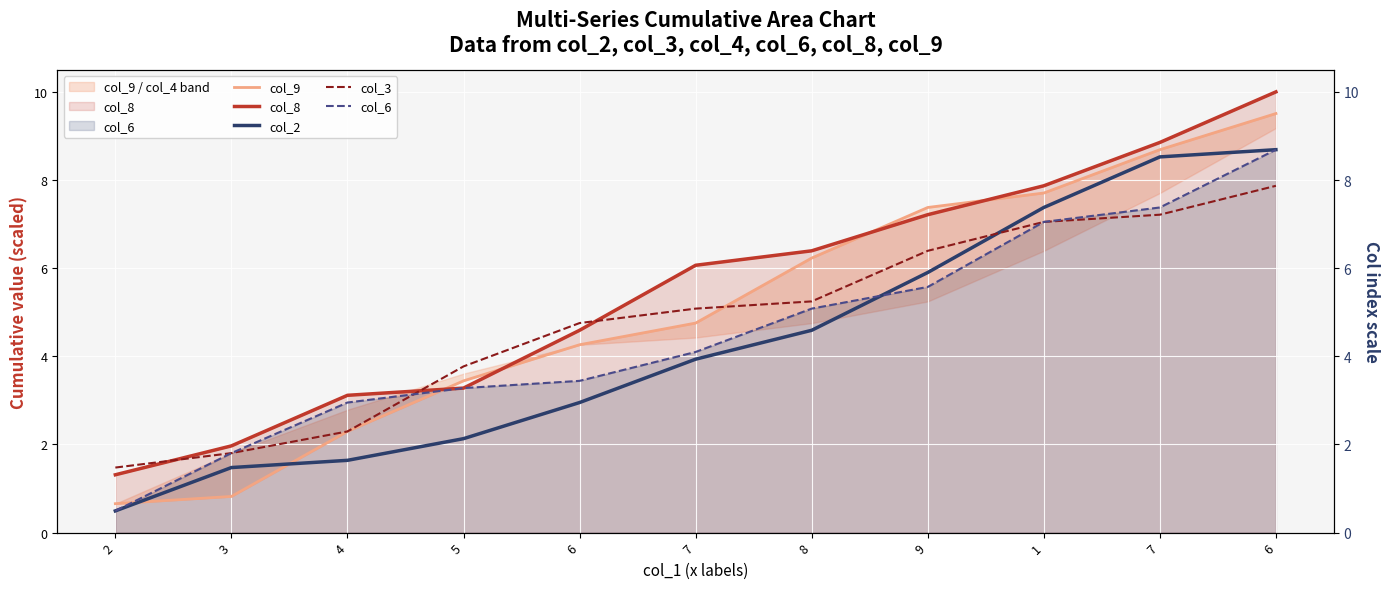

What is the difference between the col_6 values at 5 and 1?

3.8